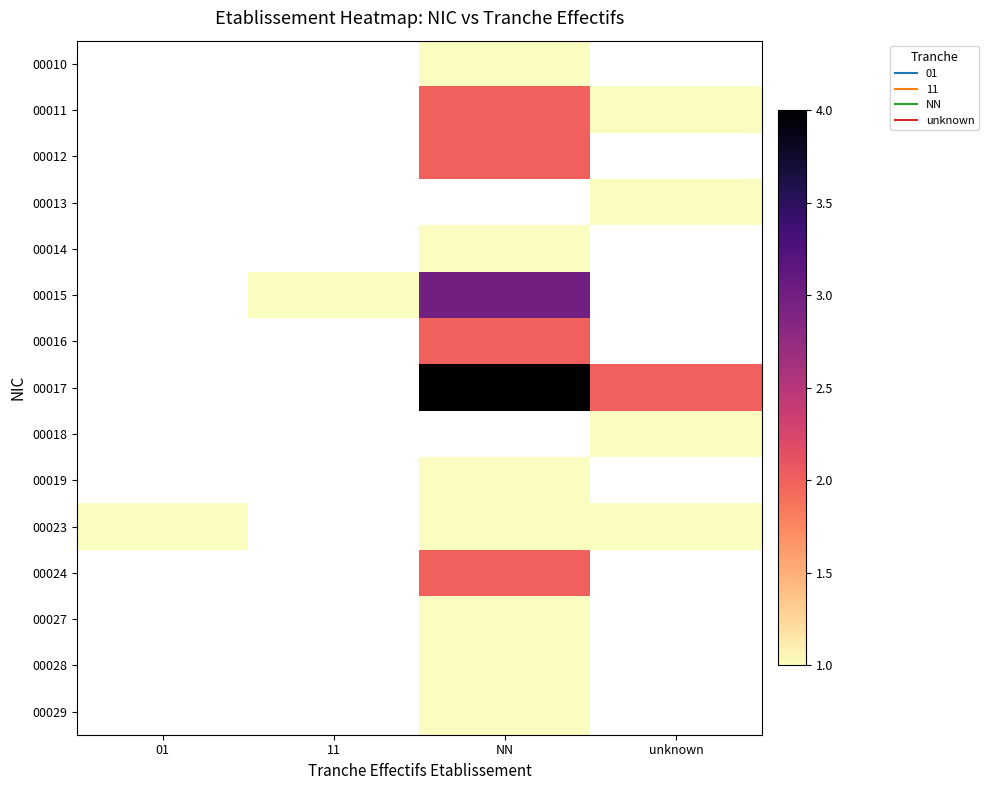

How many data points does each series have?

4